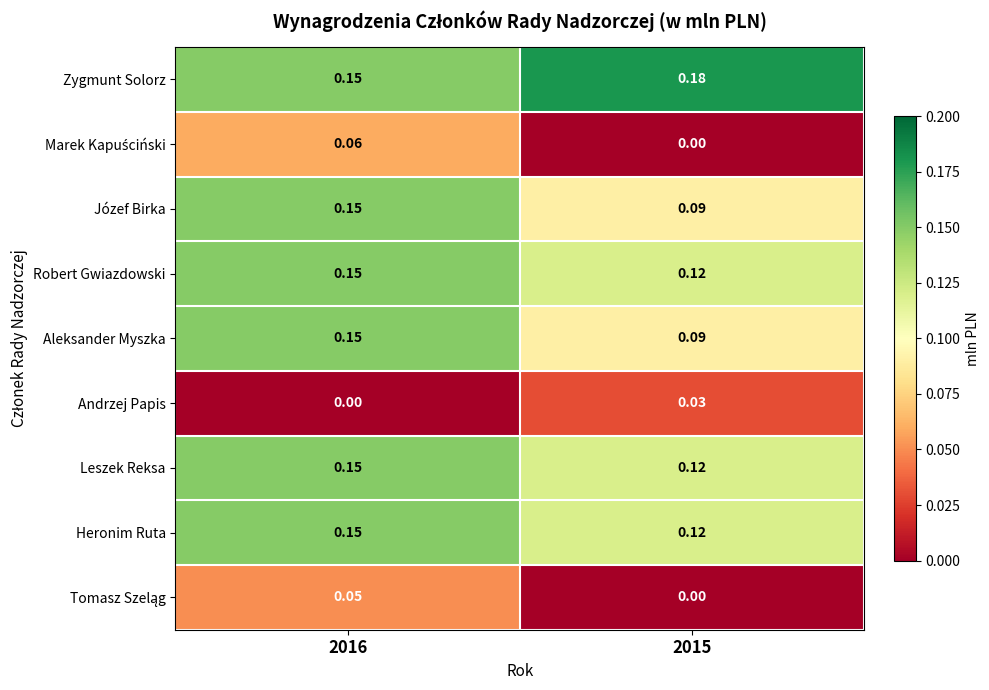

How many categories are shown in the chart?

2